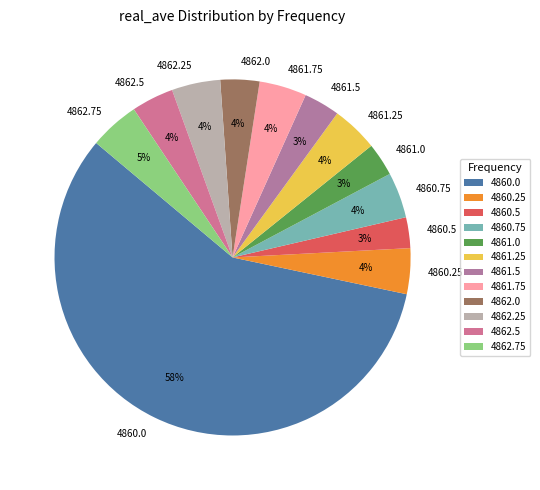

The 4861.0 slice represents 3% of the pie. True or false?

True